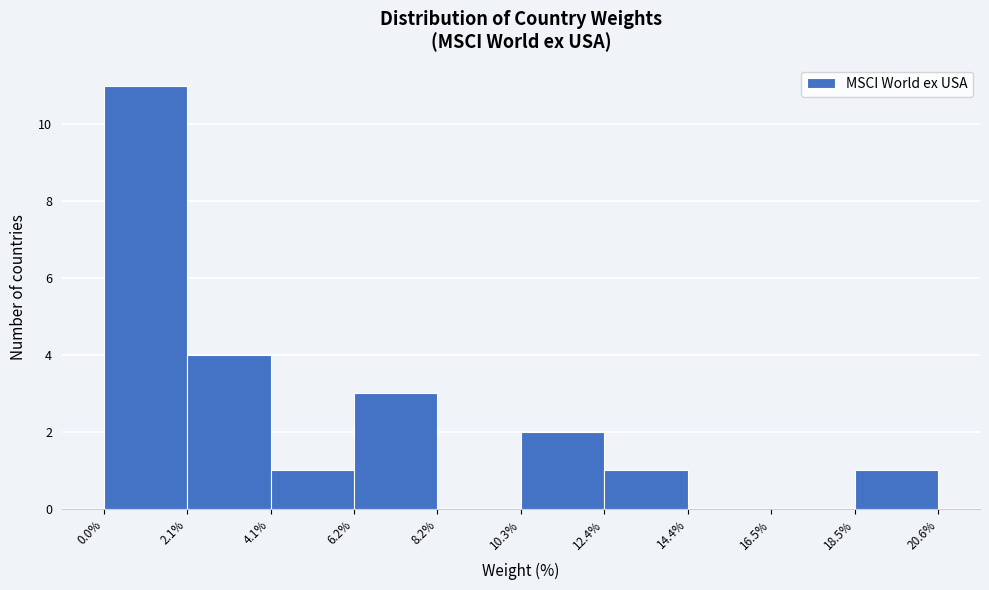

How tall is the bar that spans 2.1% to 4.1% on the x-axis? The values are not printed on the chart, so give them approximately, as read against the axis.

4